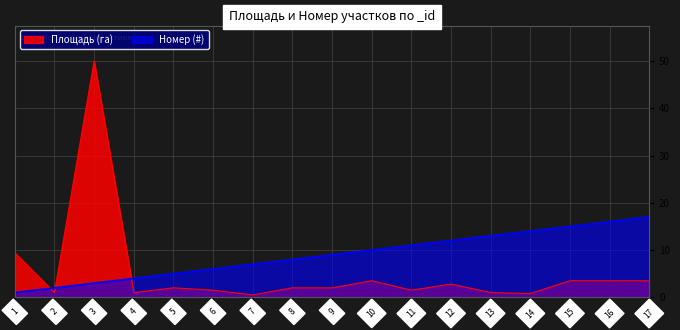

List the series in order of their peak value, highest first.

Площадь (га), Номер (#)